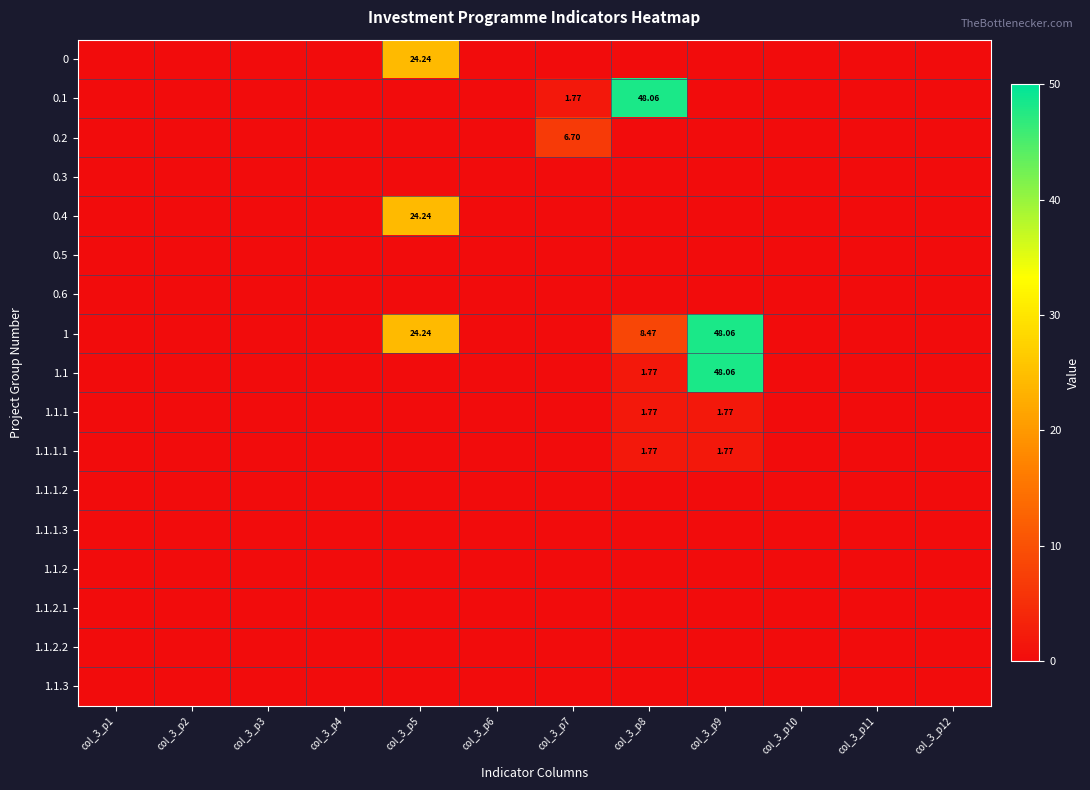

Which series has the largest total across all categories?

1